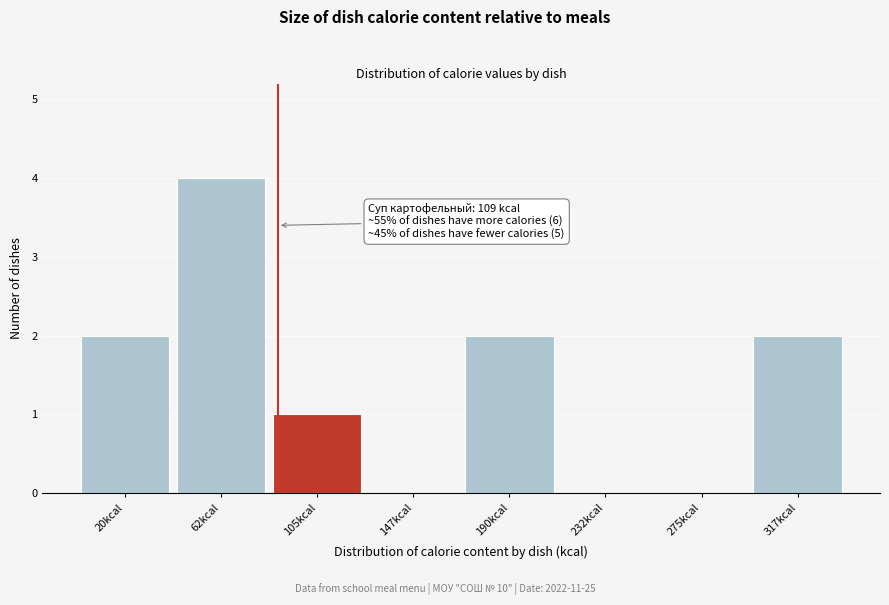

Reading left to right, what are all the values shown in this chart?

20kcal=2	62kcal=4	105kcal=1	147kcal=0	190kcal=2	232kcal=0	275kcal=0	317kcal=2